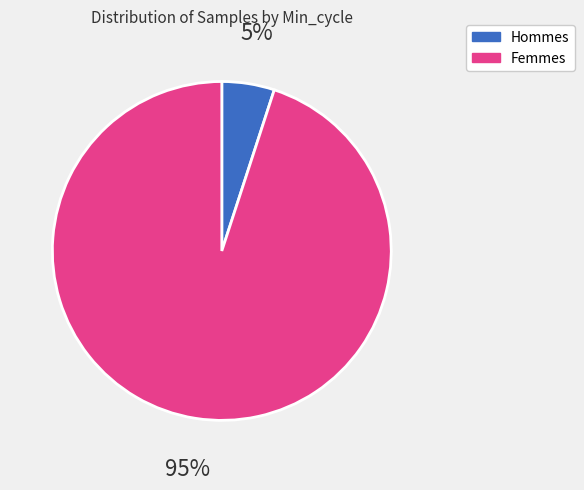

To the nearest percent, what percentage of the pie is Hommes?

5%